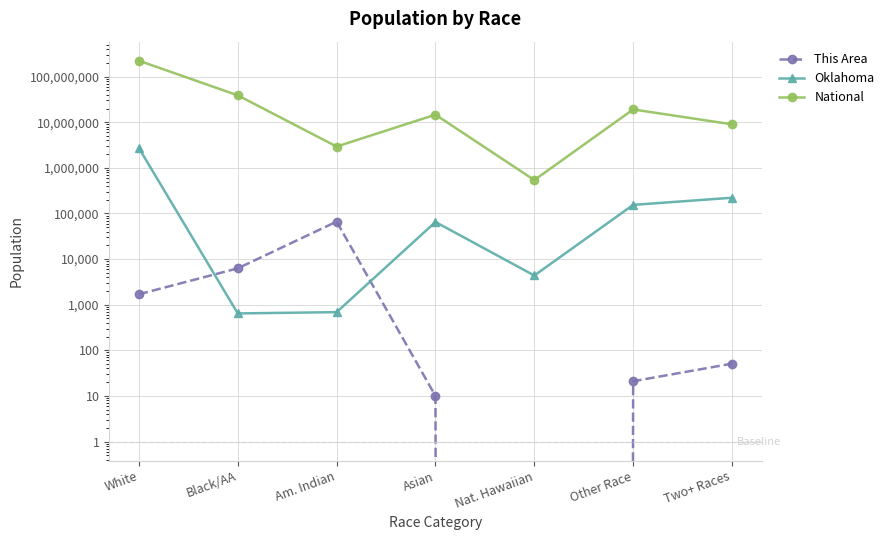

What is the greatest value displayed?

223553265